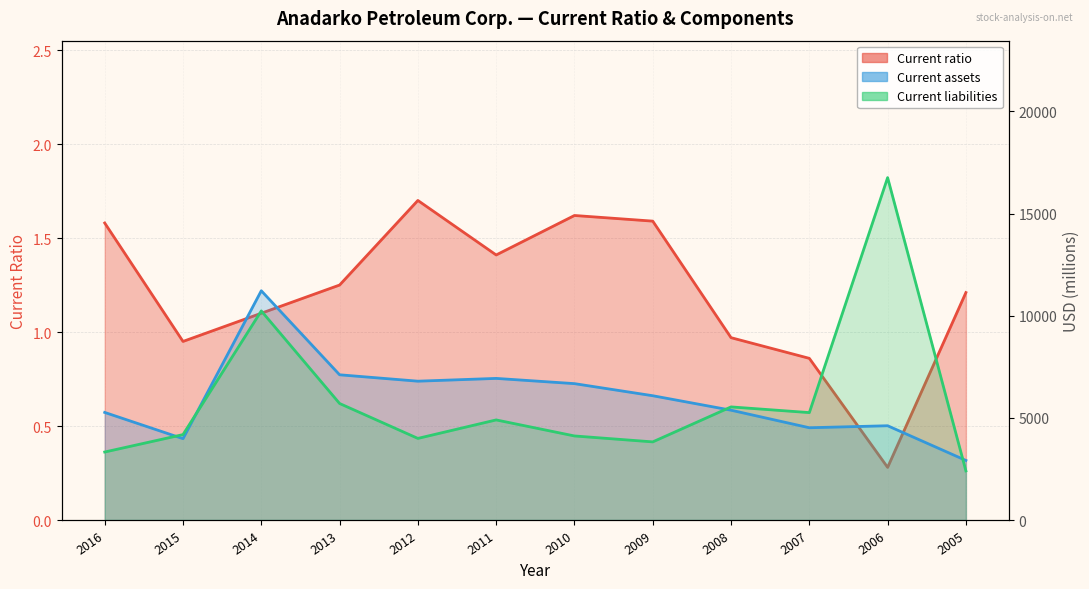

What is the spread (max minus min) of values at 2012?

6793.3